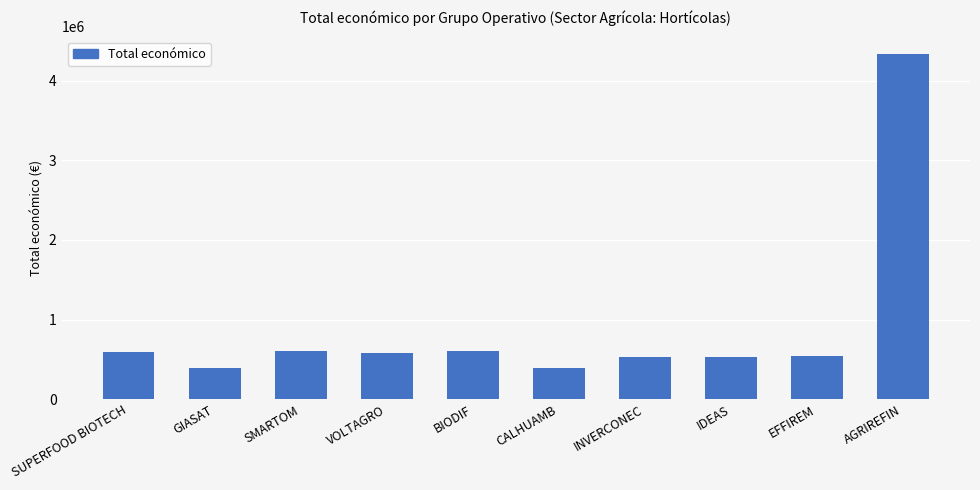

What is the difference between the maximum and minimum values?

3942284